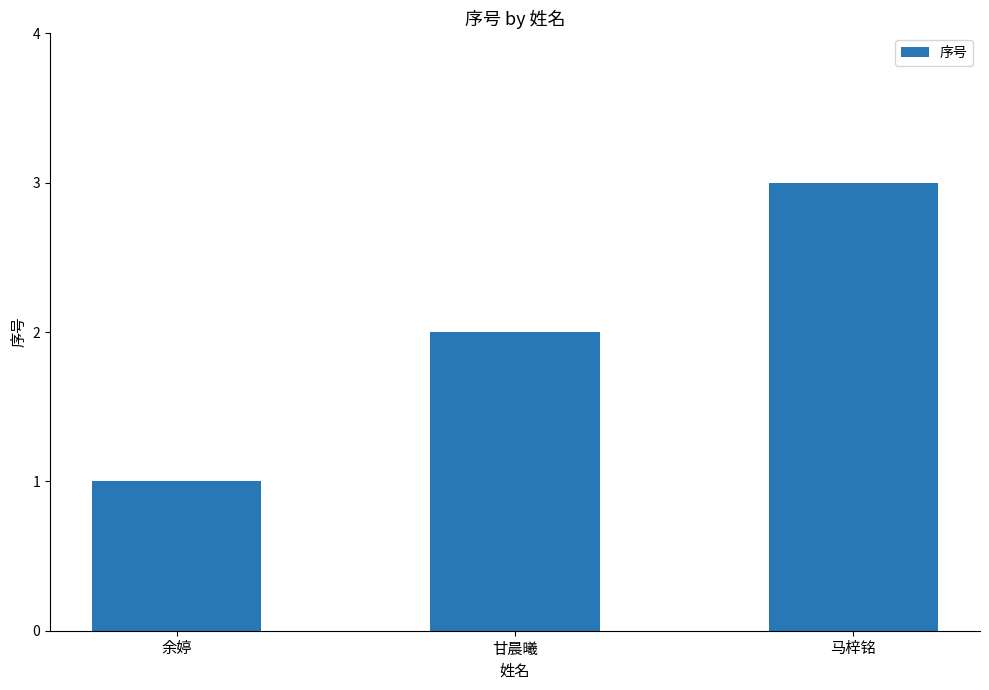

What position from the right is 马梓铭?

1